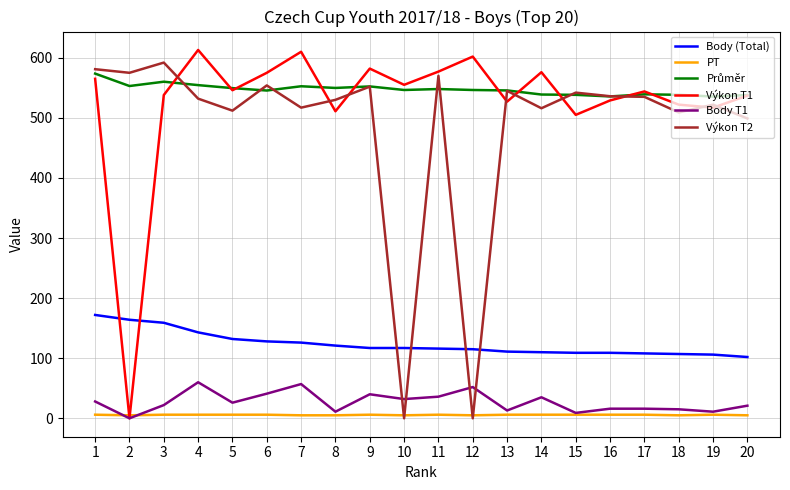

The value of Výkon T1 at 6 is 842.5. True or false?

False